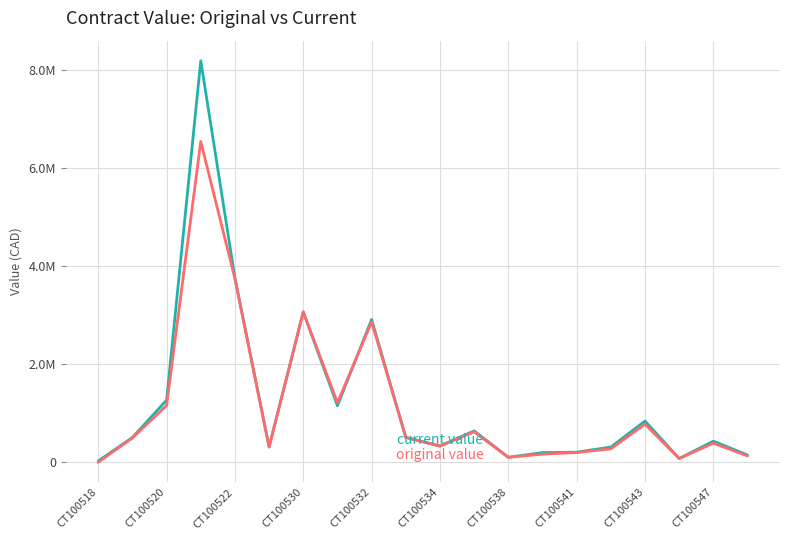

Does the chart display data point markers on the line(s)?

No